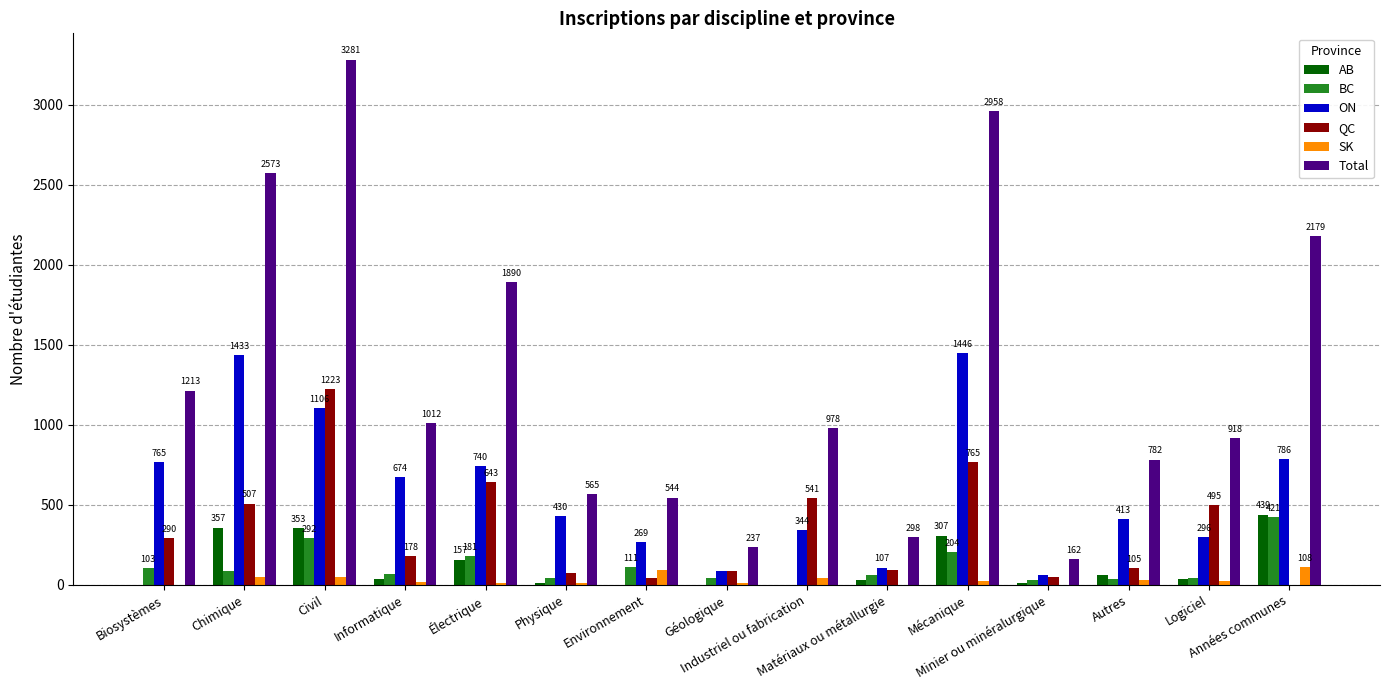

Which series has the largest total across all categories?

Total